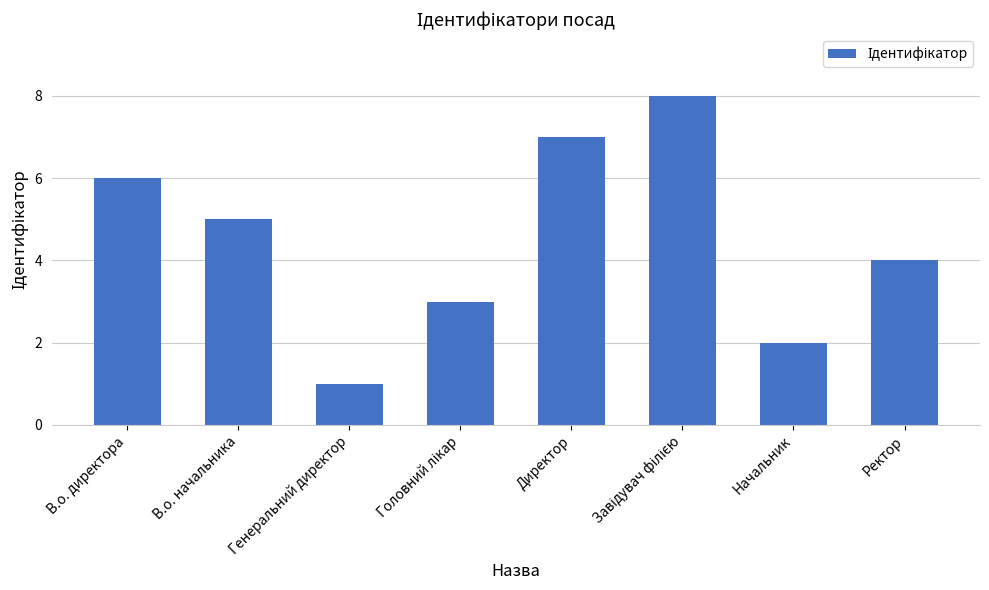

What is the ratio of the value at Ректор to the value at Генеральний директор?

4.0